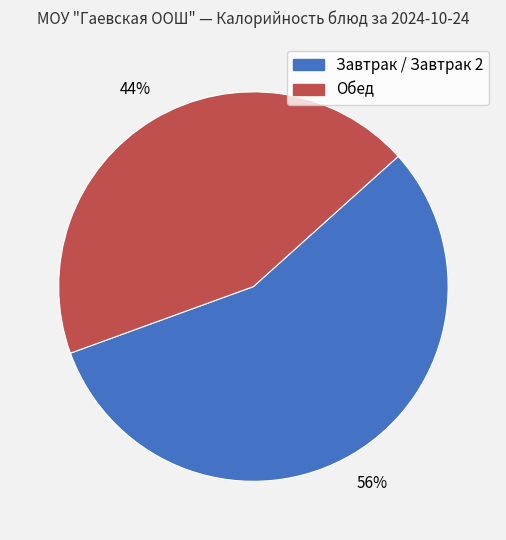

To the nearest percent, what is the average slice percentage?

50%